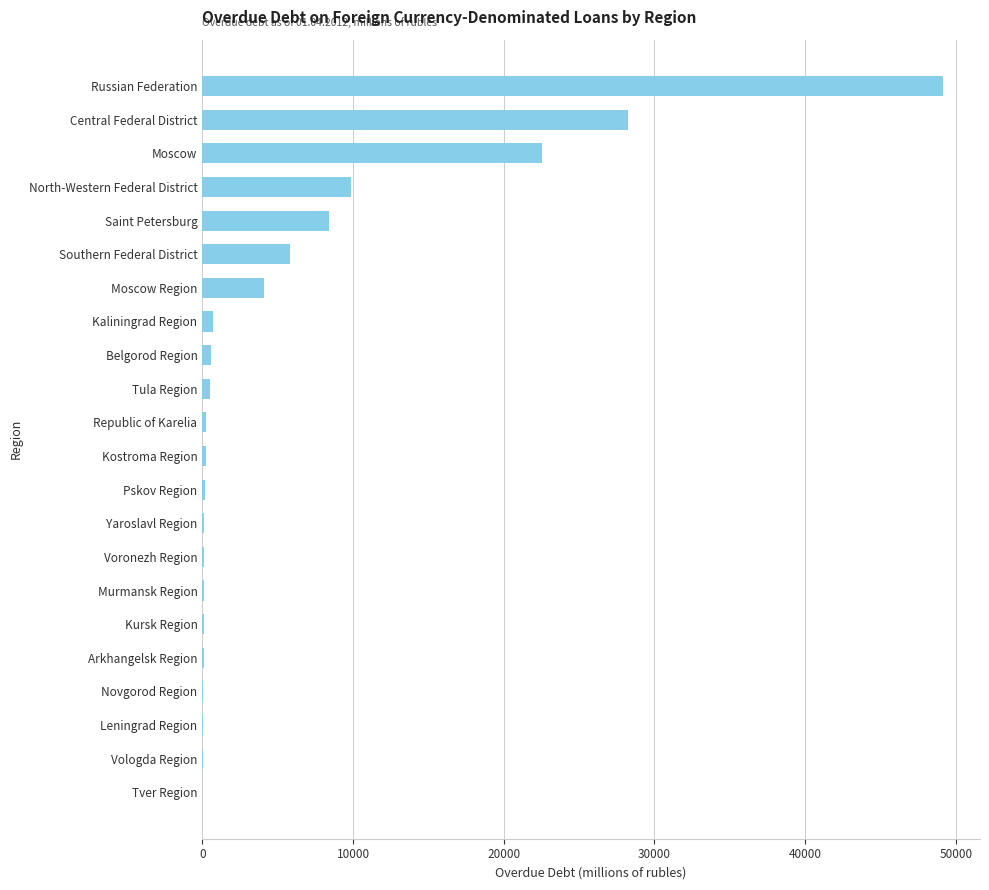

Between Tver Region and Russian Federation, which is larger?

Russian Federation